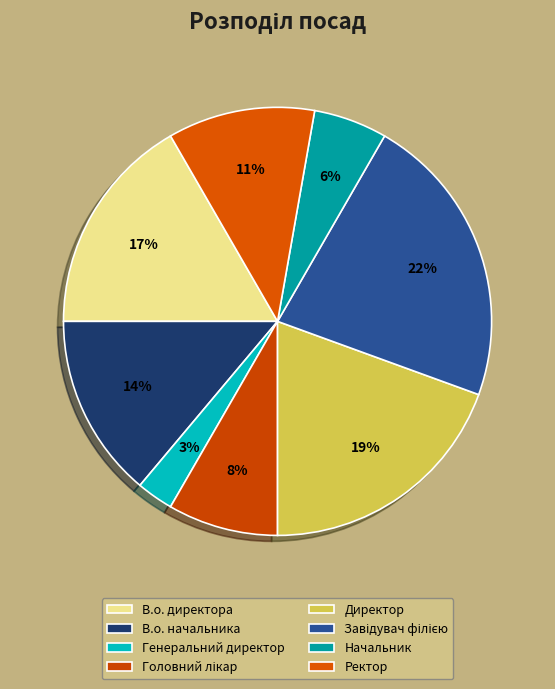

How many segments does this pie chart have?

8